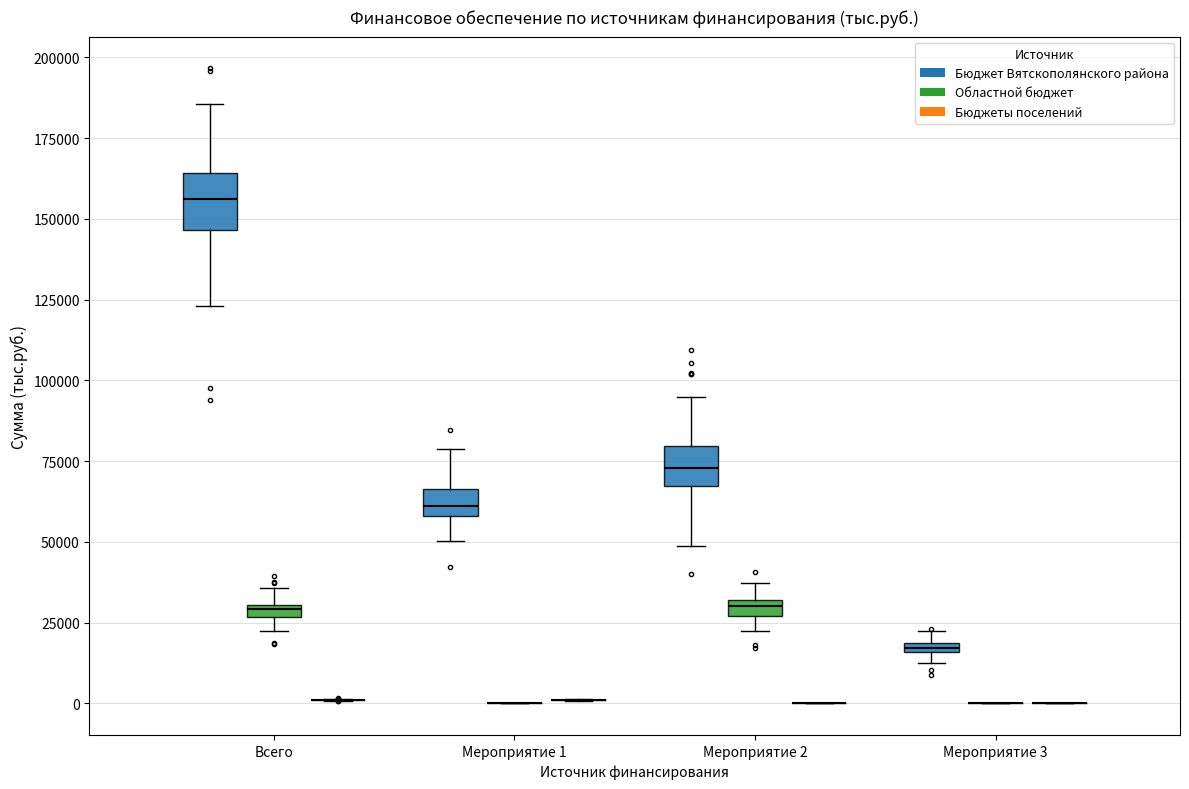

Comparing the boxes themselves (not the whiskers), which one is the tallest?

Всего (Бюджет Вятскополянского района)